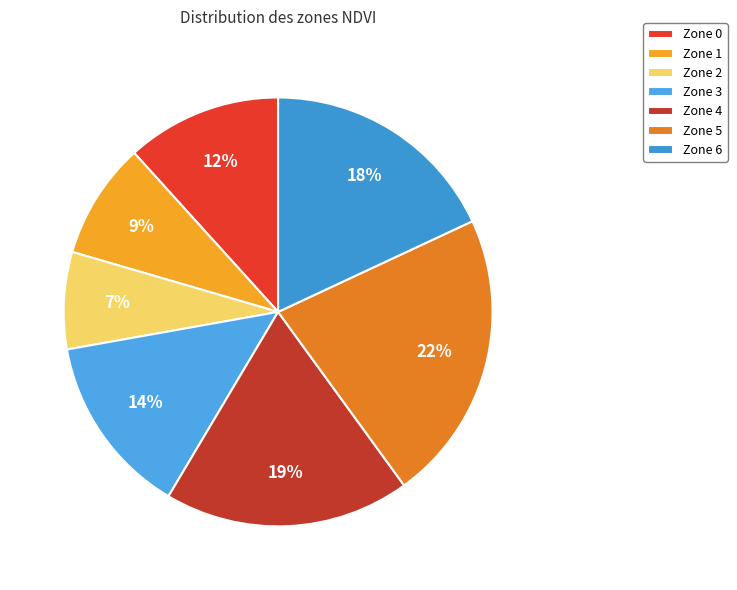

How many segments does this pie chart have?

7